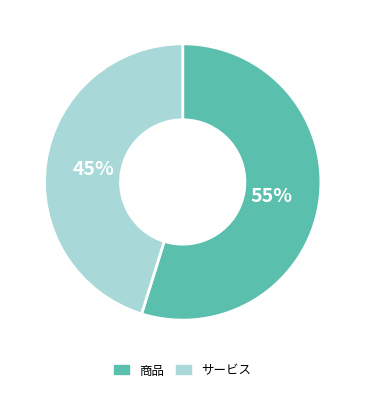

How many slices are in this pie chart?

2